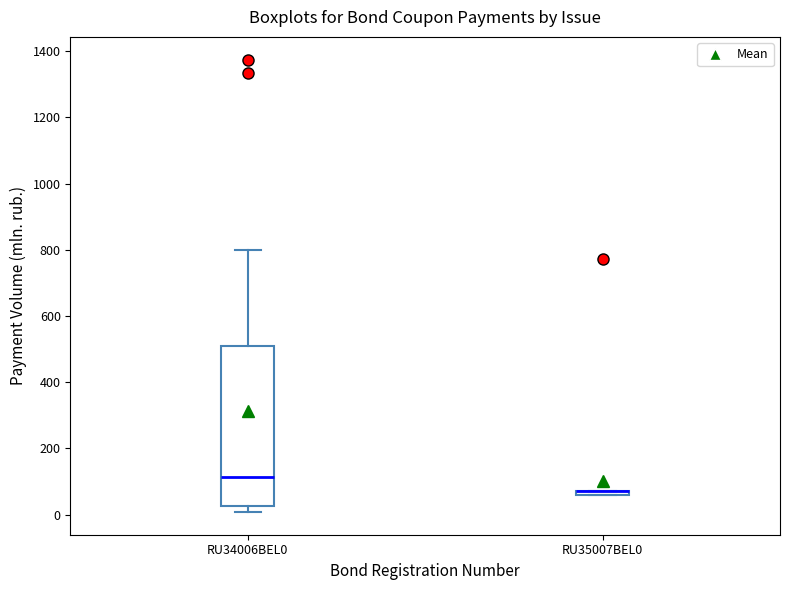

Comparing the boxes themselves (not the whiskers), which one is the tallest?

RU34006BEL0